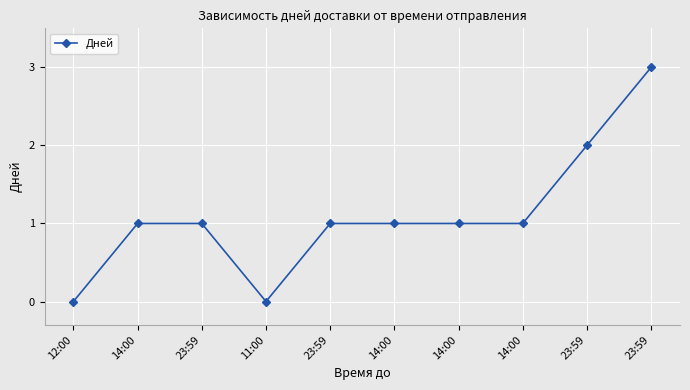

Count the values in the range 1 to 2.

7